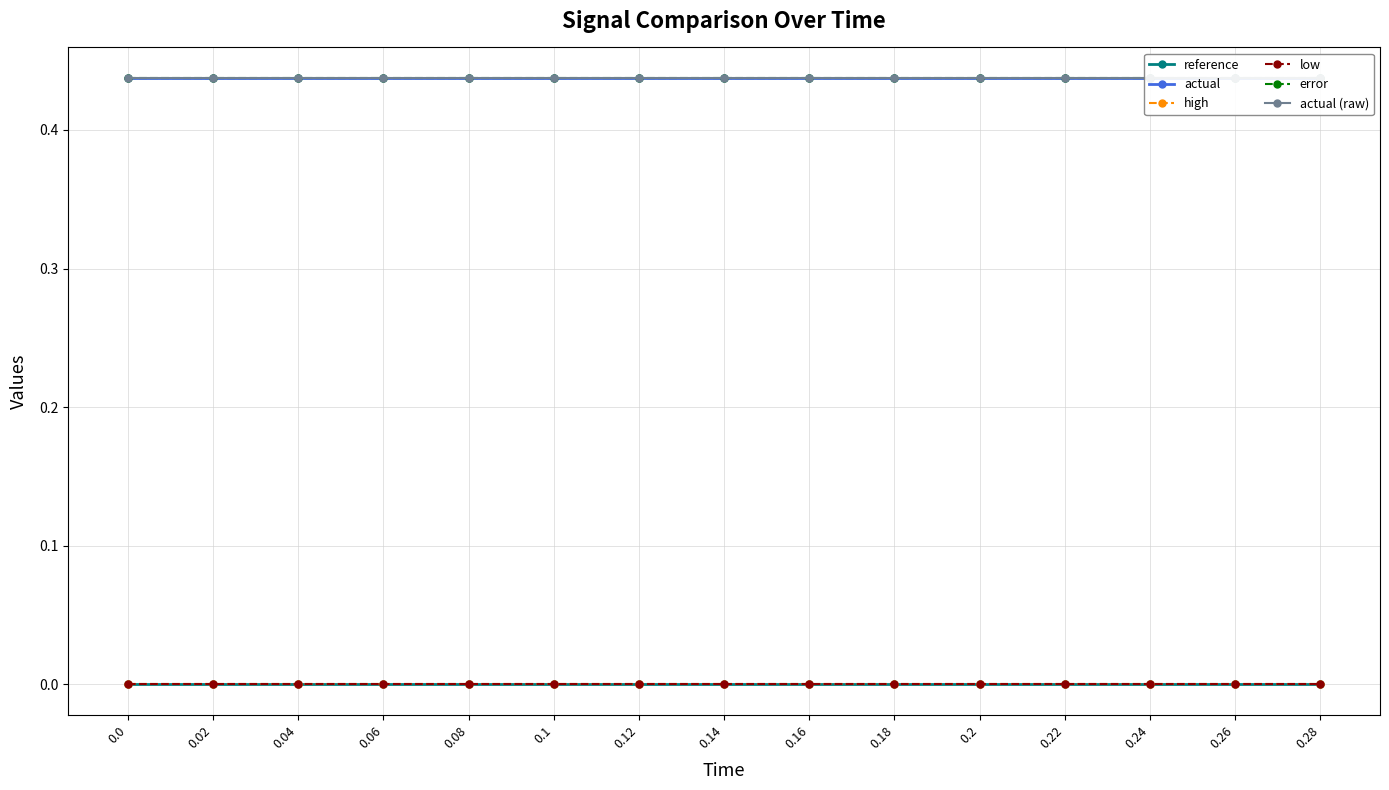

The actual series shows 0.4 at 0.24. True or false?

True